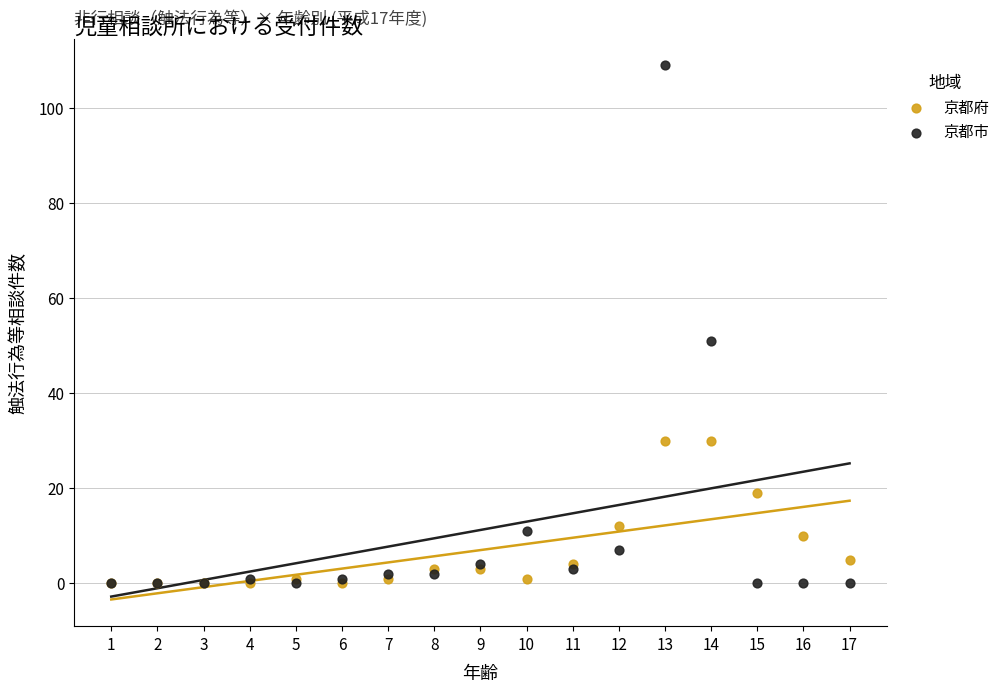

Which series contains the highest Y value?

京都市